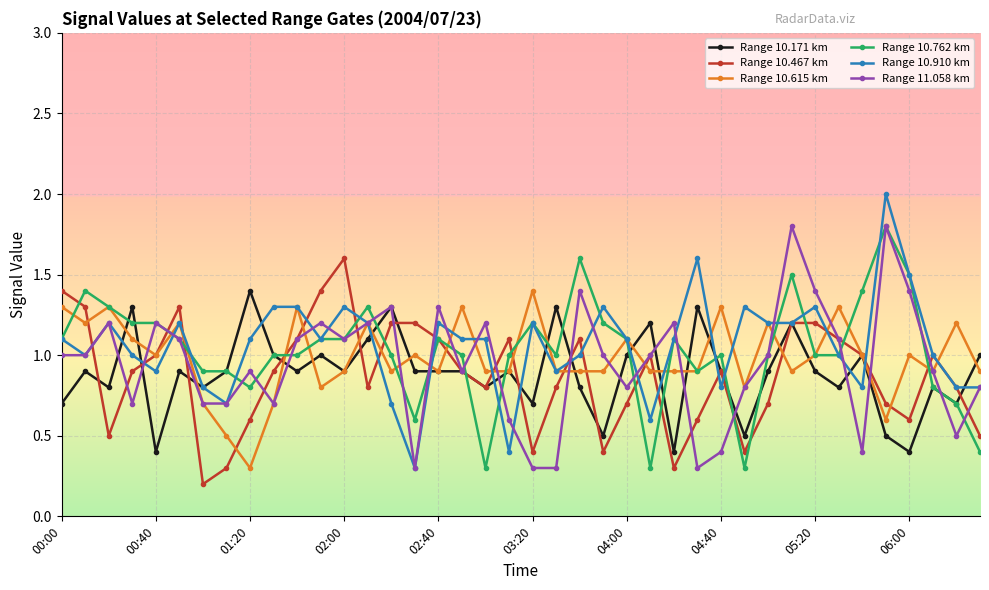

In Range 10.467 km, how many points are lower than both neighbors (excluding endpoints)?

9